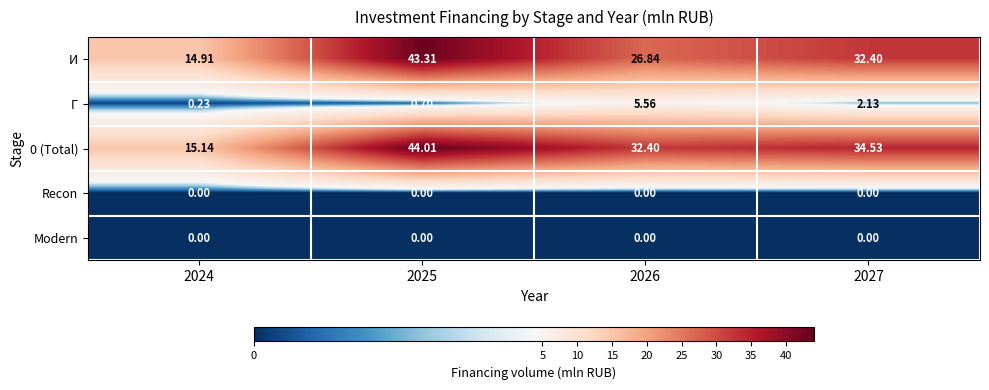

Is the value of Г at 2027 greater than the value of Recon at 2026?

Yes